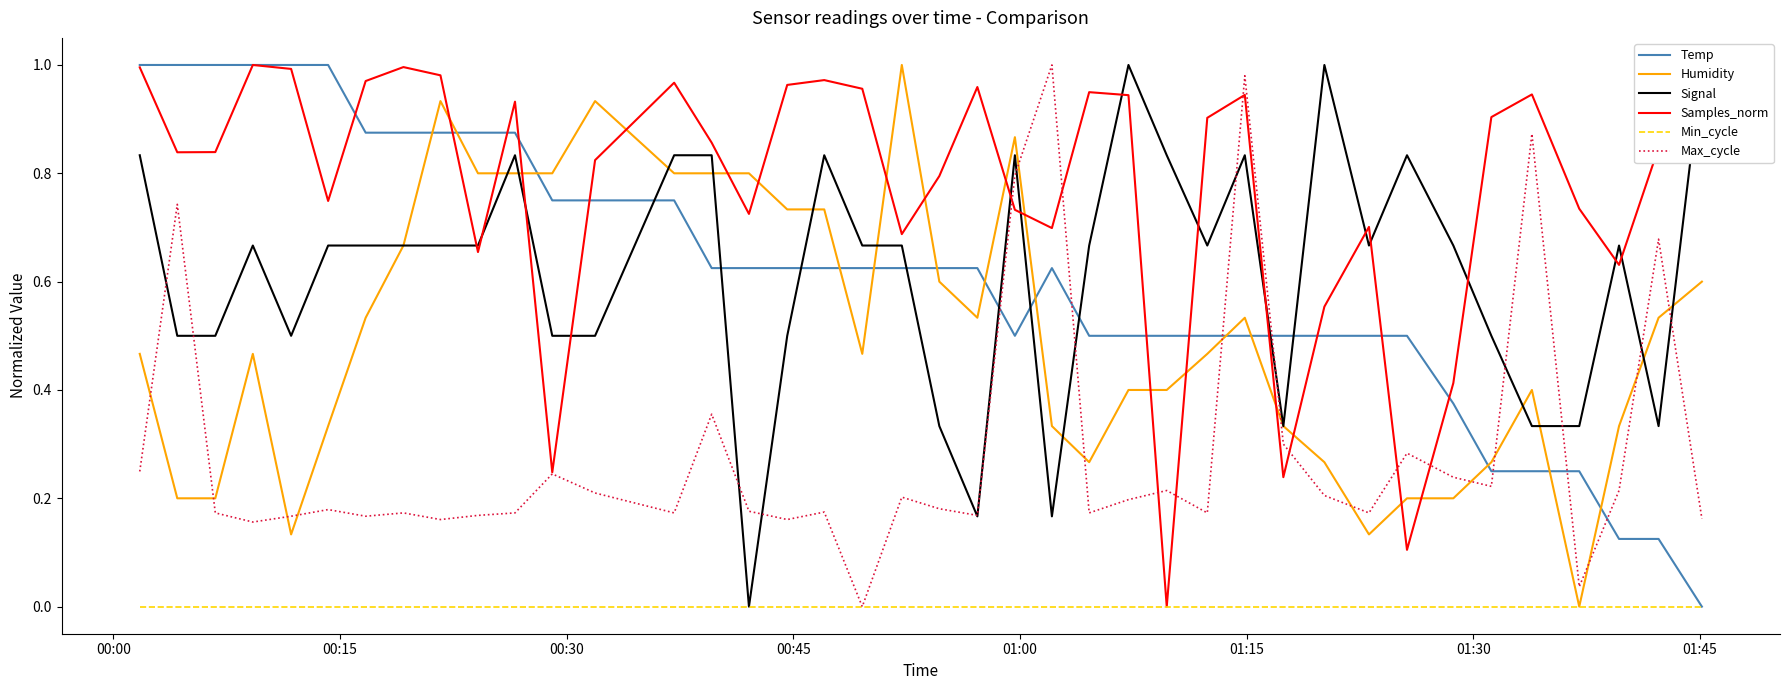

True or false: Max_cycle and Humidity cross at least once.

True